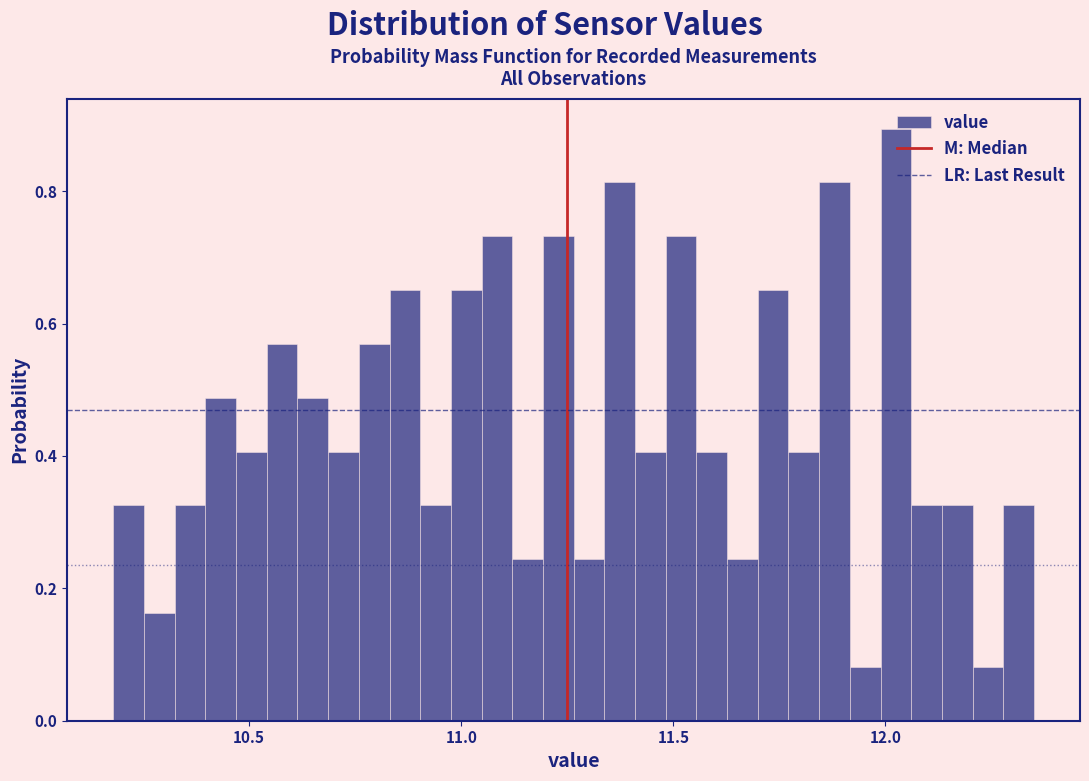

Around what value on the x-axis is the tallest bar? Give the approximate position of its centre, as read against the axis.

12.00